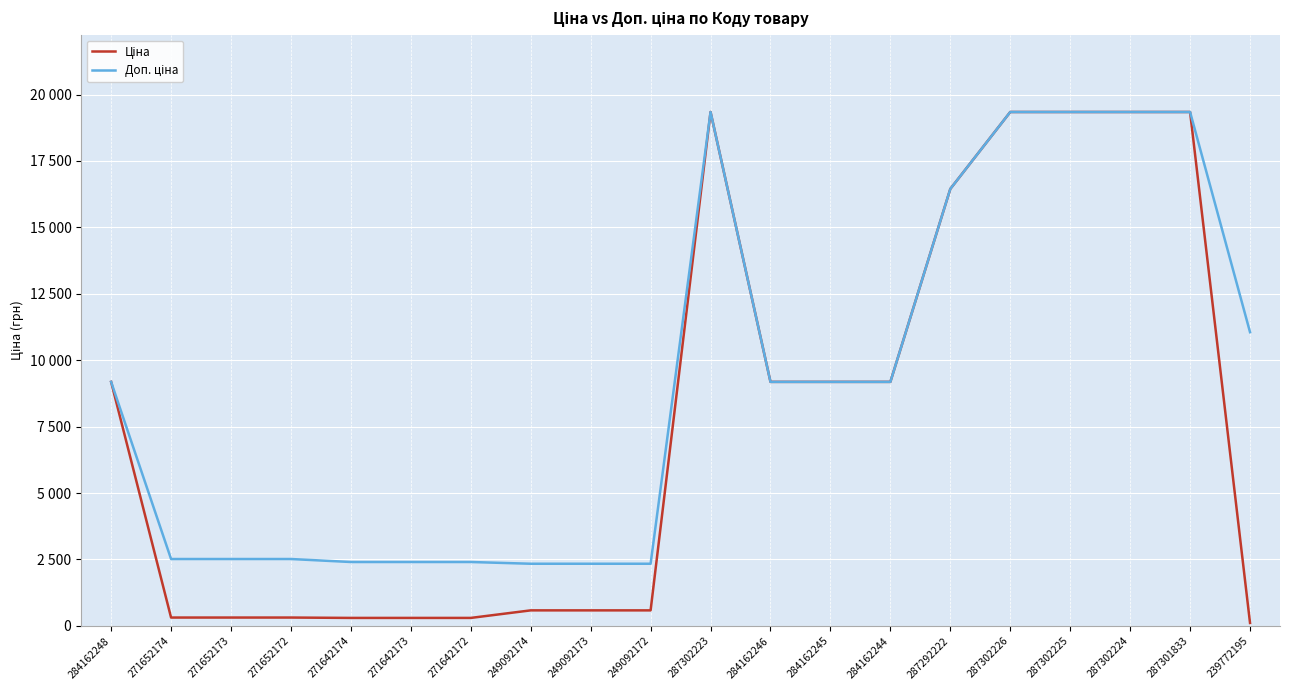

Reading left to right, transcribe all the data shown in this chart.

Ціна: 284162248=9185.1	271652174=314.7	271652173=314.7	271652172=314.7	271642174=300.6	271642173=300.6	271642172=300.6	249092174=584.9	249092173=584.9	249092172=584.9	287302223=19343.1	284162246=9185.1	284162245=9185.1	284162244=9185.1	287292222=16448.2	287302226=19343.1	287302225=19343.1	287302224=19343.1	287301833=19343.1	239772195=110.5
Доп. ціна: 284162248=9185.1	271652174=2517.5	271652173=2517.5	271652172=2517.5	271642174=2405.2	271642173=2405.2	271642172=2405.2	249092174=2339.7	249092173=2339.7	249092172=2339.7	287302223=19343.1	284162246=9185.1	284162245=9185.1	284162244=9185.1	287292222=16448.2	287302226=19343.1	287302225=19343.1	287302224=19343.1	287301833=19343.1	239772195=11055.0